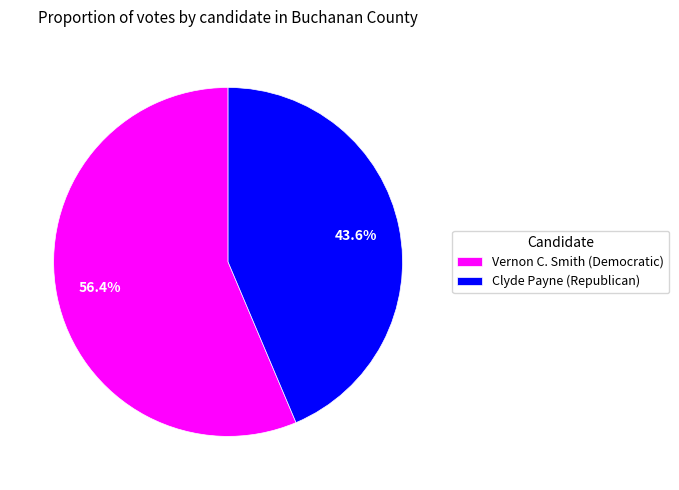

Count the number of slices in the pie.

2